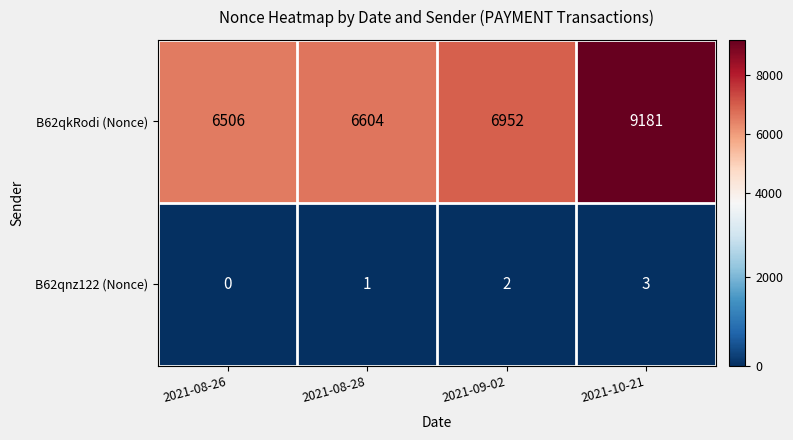

At how many categories does at least one series exceed 4771?

4